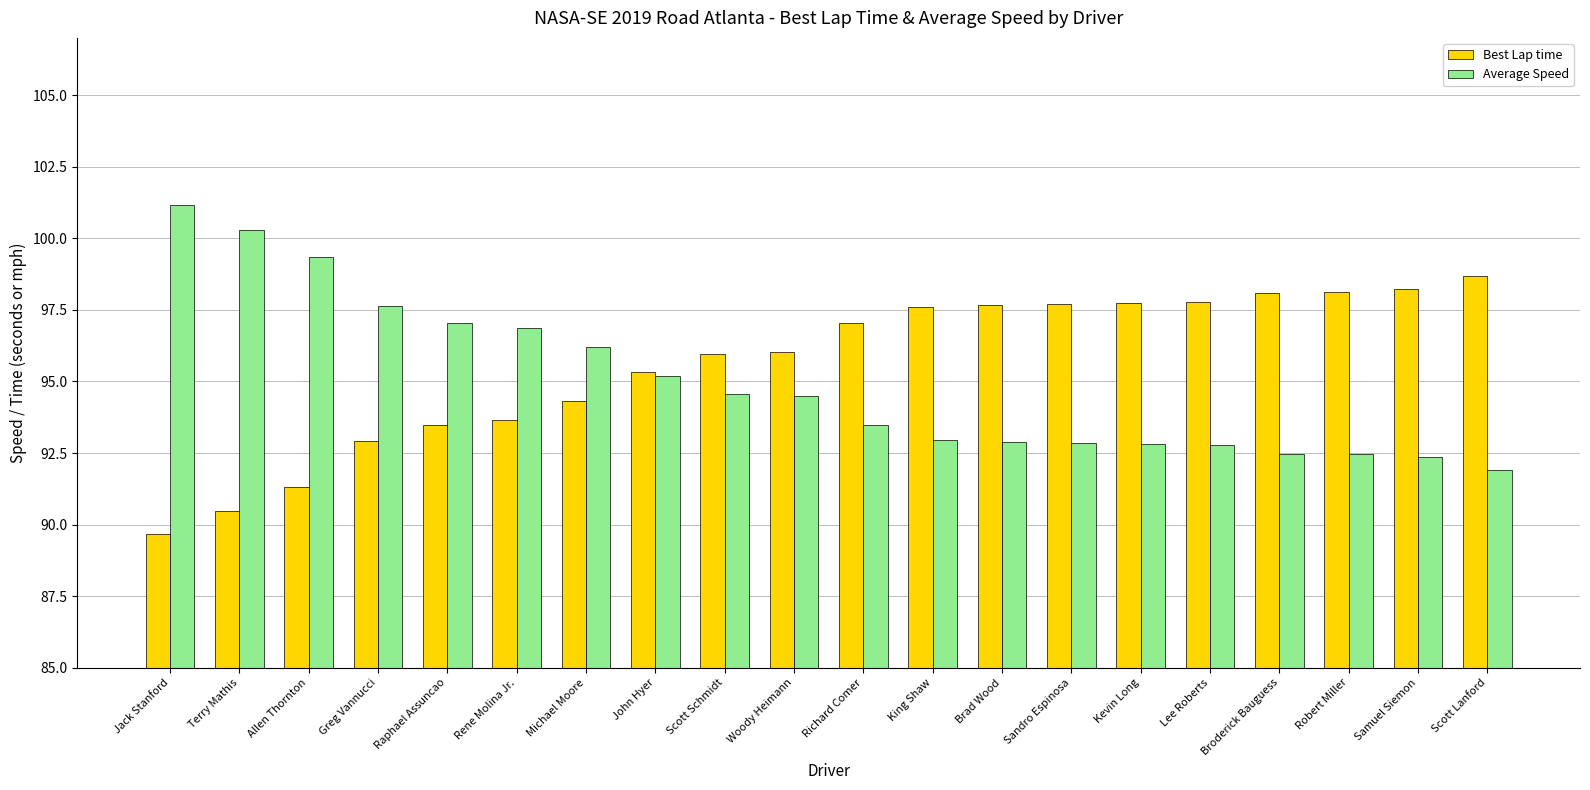

What are all the series names shown in the legend?

Best Lap time, Average Speed